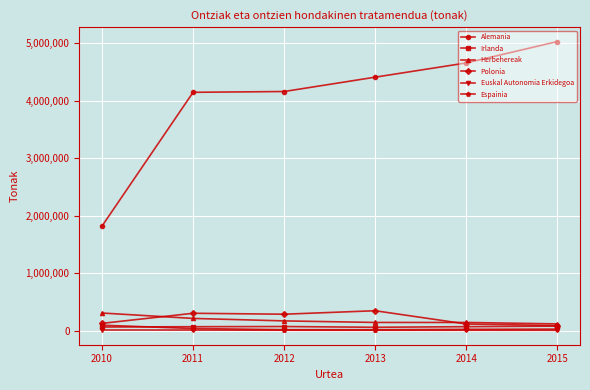

Which series changed the most between 2012 and 2014?

Alemania